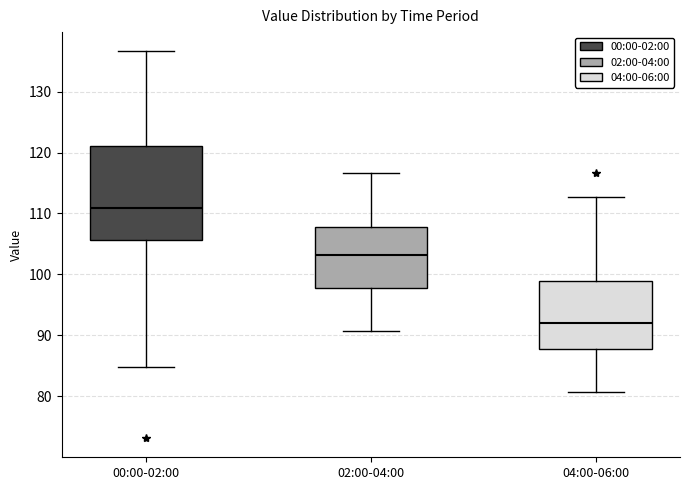

Which box has the highest median line?

00:00-02:00